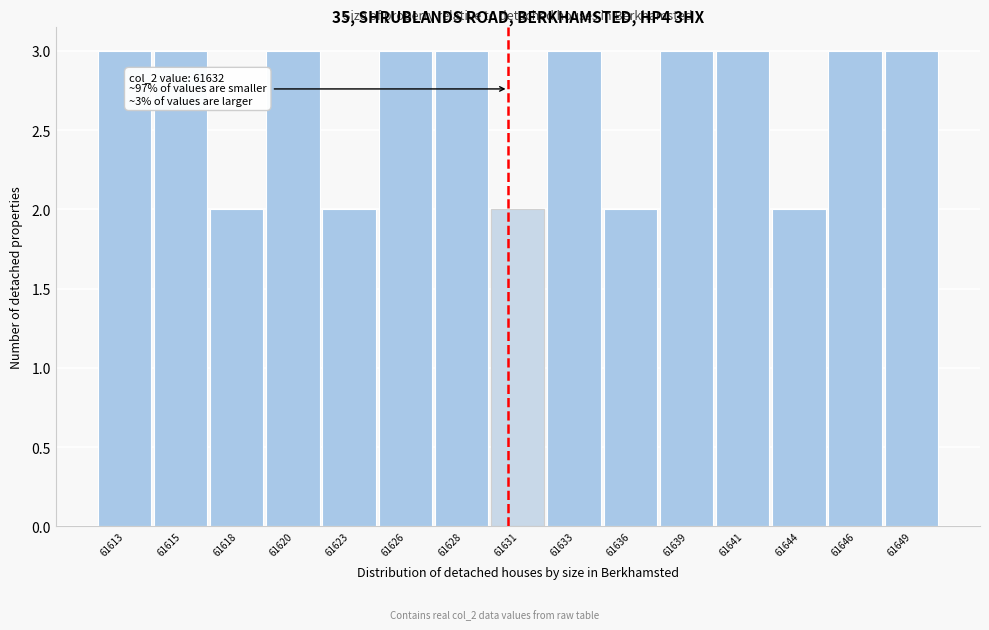

Reading left to right, what are all the values shown in this chart?

61613=3	61615=3	61618=2	61620=3	61623=2	61626=3	61628=3	61631=2	61633=3	61636=2	61639=3	61641=3	61644=2	61646=3	61649=3